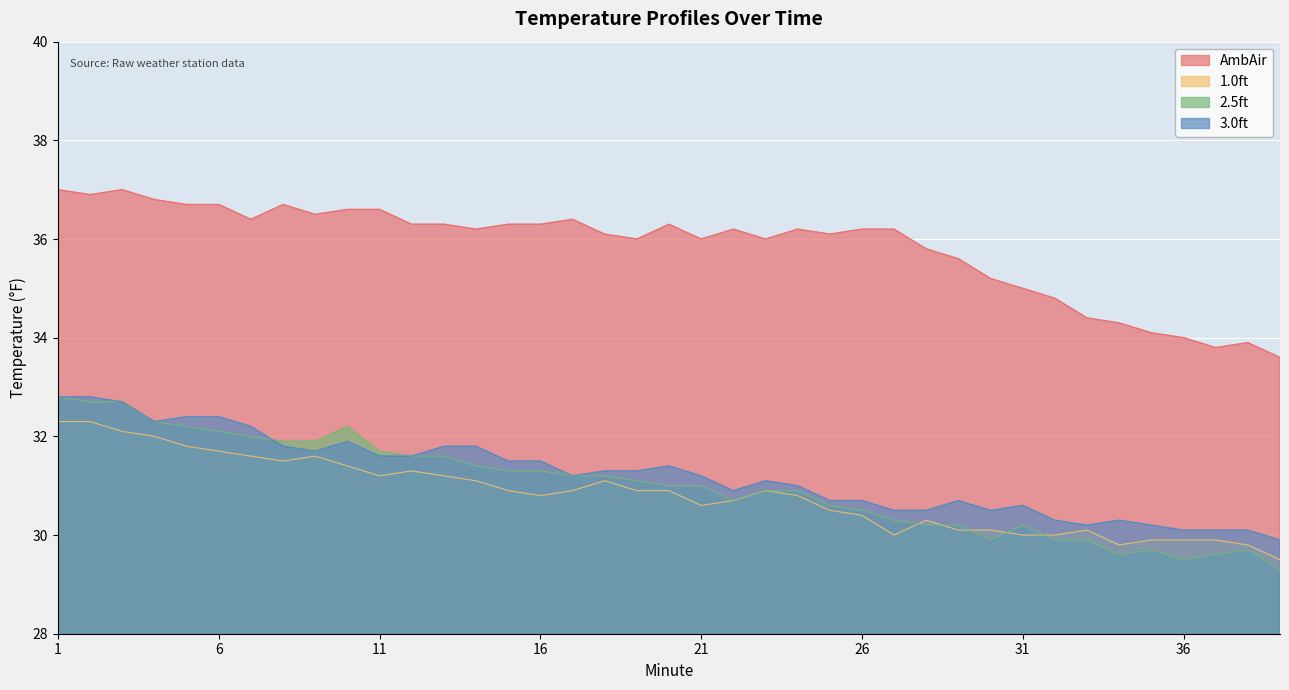

What value does the 2.5ft series have at 33?

29.9